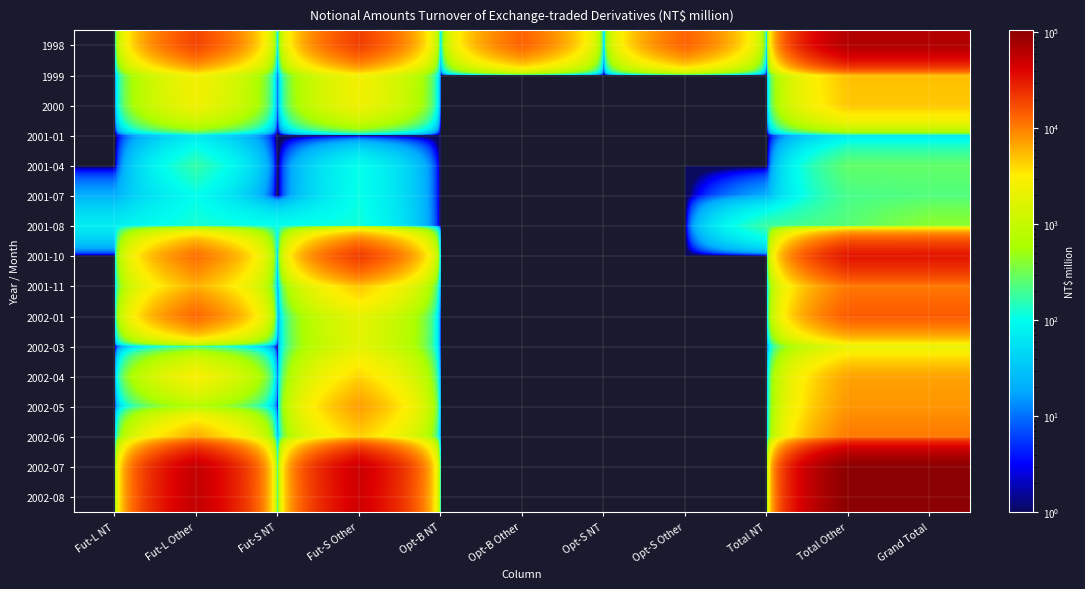

What is the difference between the highest and lowest values at Total Other?

104958